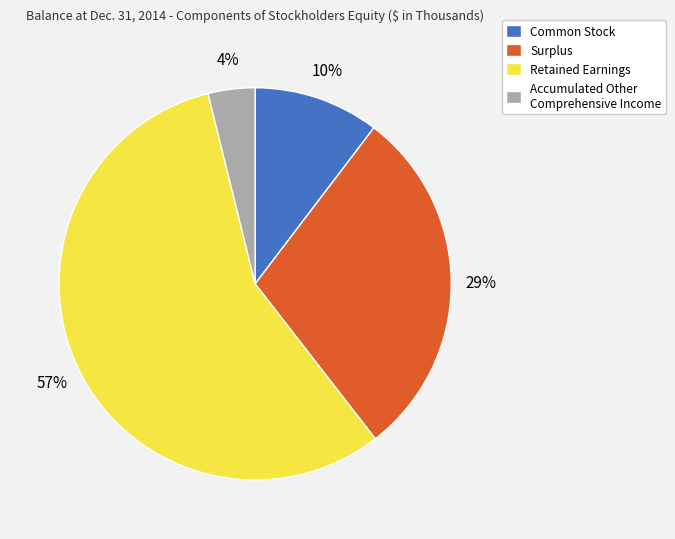

How many segments does this pie chart have?

4